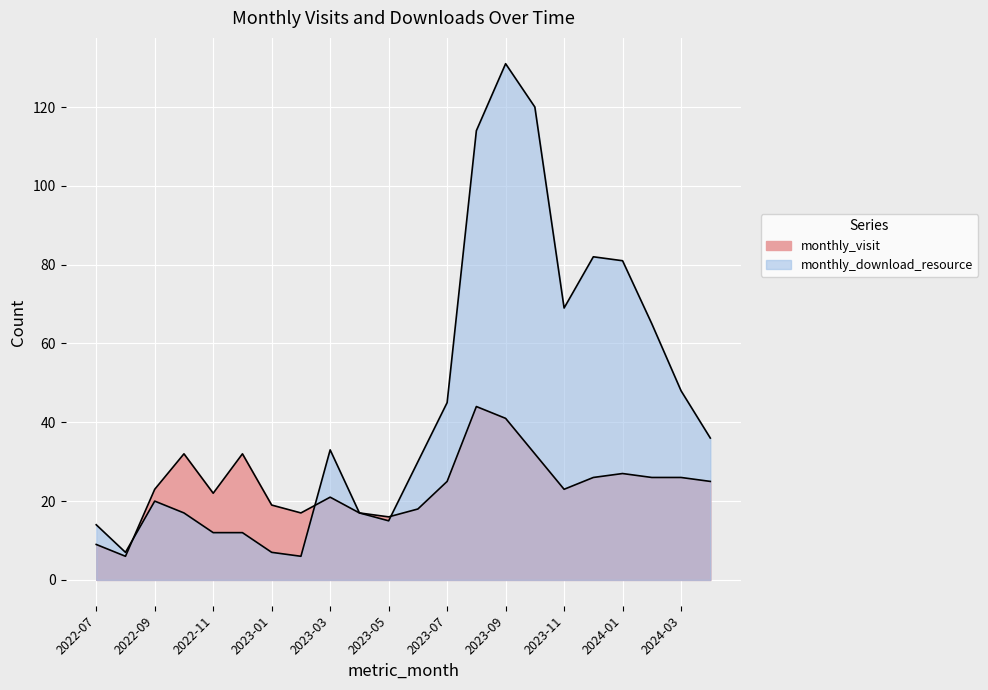

At which label does monthly_visit first exceed 25?

2022-10